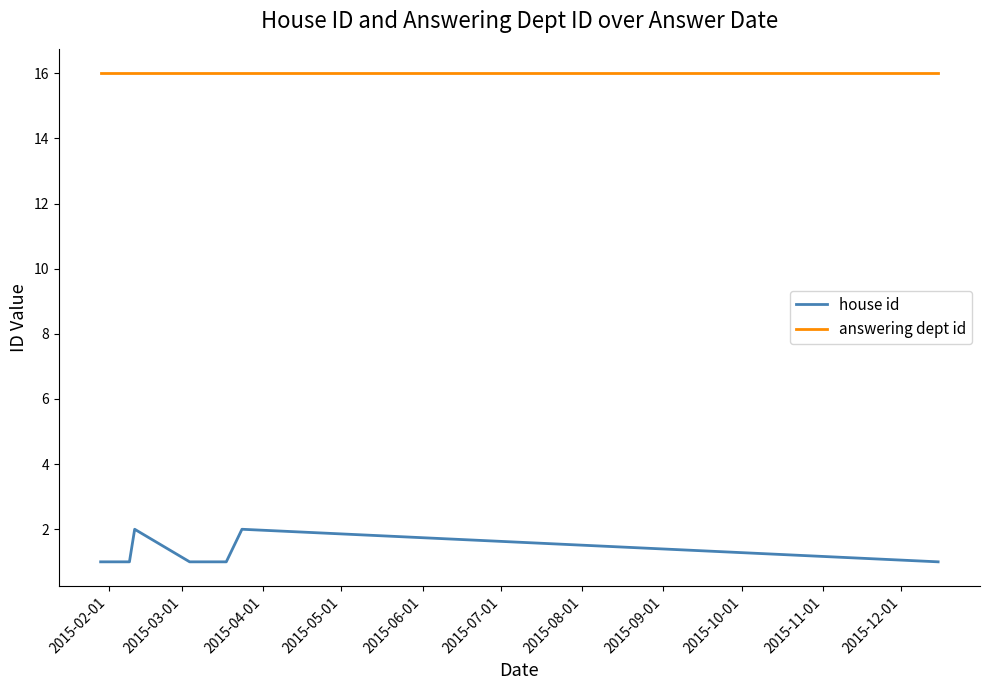

How many values in the house id series exceed 1?

2